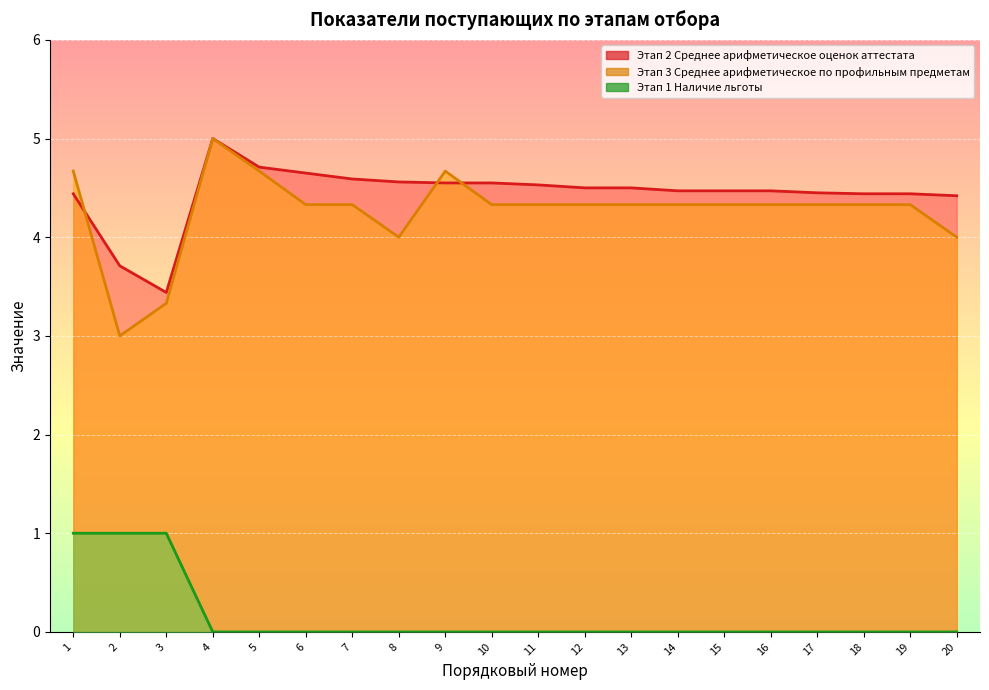

Is the value of Этап 1 Наличие льготы at 12 greater than the value of Этап 2 Среднее арифметическое оценок аттестата at 16?

No